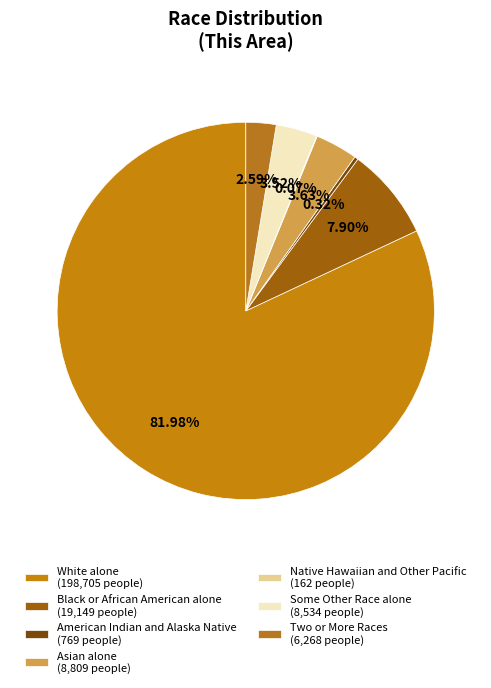

Which slice represents more than half of the pie?

White alone